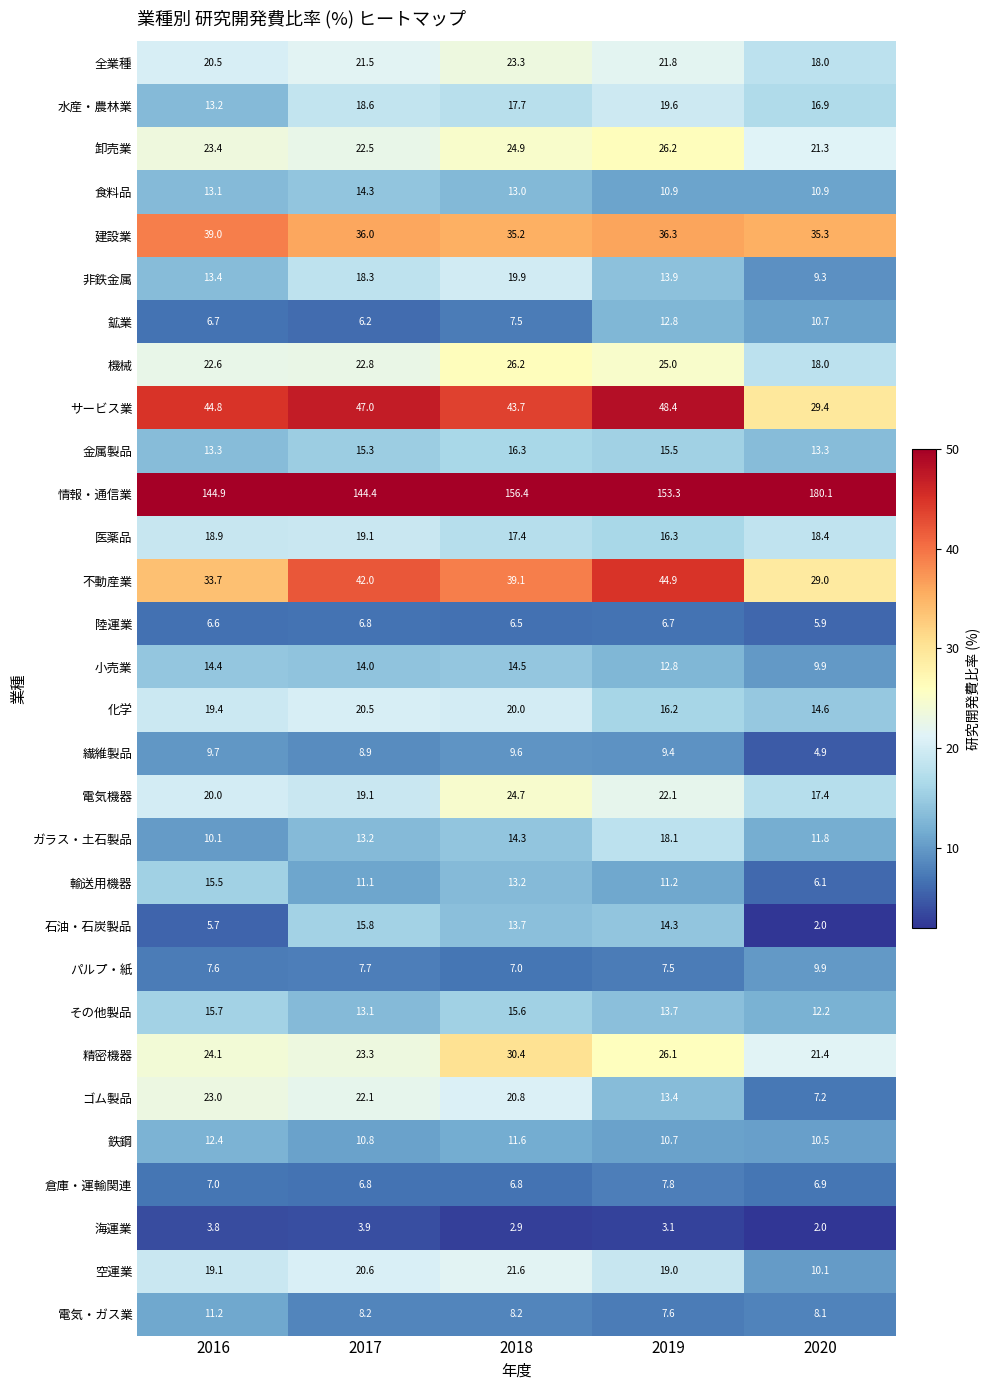

At which category is the sum across all series the highest?

2018